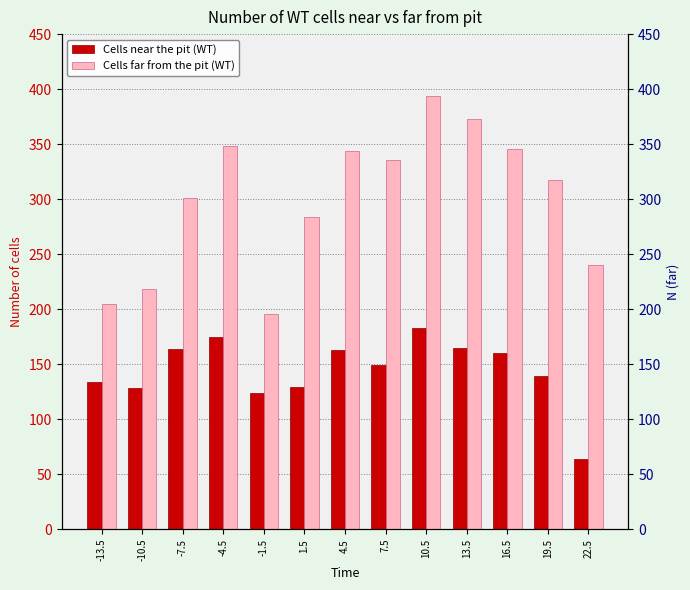

Reading right to left, transcribe all the data shown in this chart.

Cells near the pit (WT): 22.5=64	19.5=139	16.5=160	13.5=165	10.5=183	7.5=149	4.5=163	1.5=129	-1.5=124	-4.5=175	-7.5=164	-10.5=128	-13.5=134
Cells far from the pit (WT): 22.5=240	19.5=317	16.5=346	13.5=373	10.5=394	7.5=336	4.5=344	1.5=284	-1.5=196	-4.5=348	-7.5=301	-10.5=218	-13.5=205